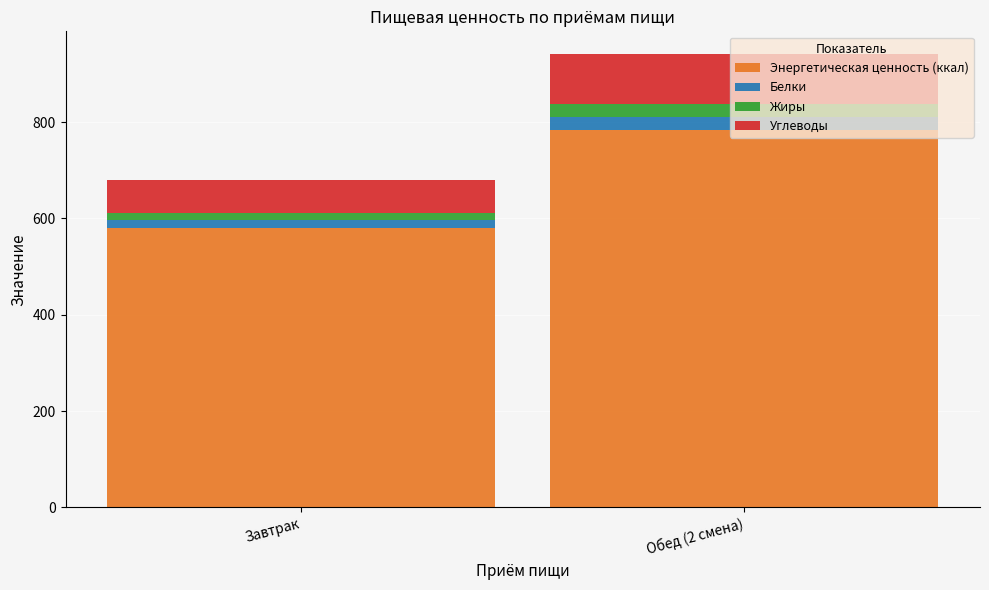

At which label is Энергетическая ценность (ккал) closest to 681?

Завтрак